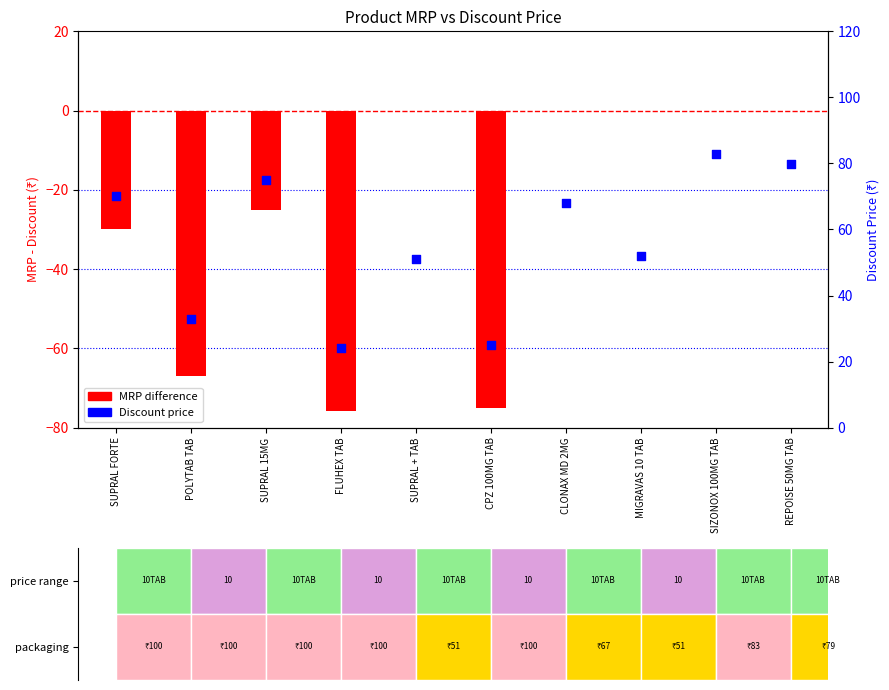

What is the change in value from MIGRAVAS 10 TAB to SIZONOX 100MG TAB?

+31.1